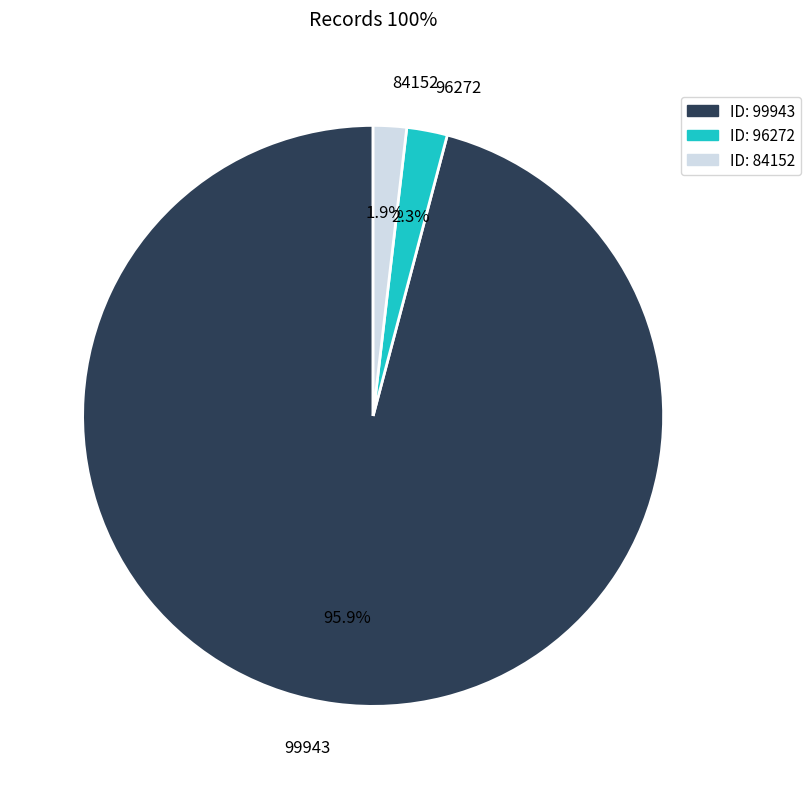

Between 99943 and 96272, which is larger?

99943